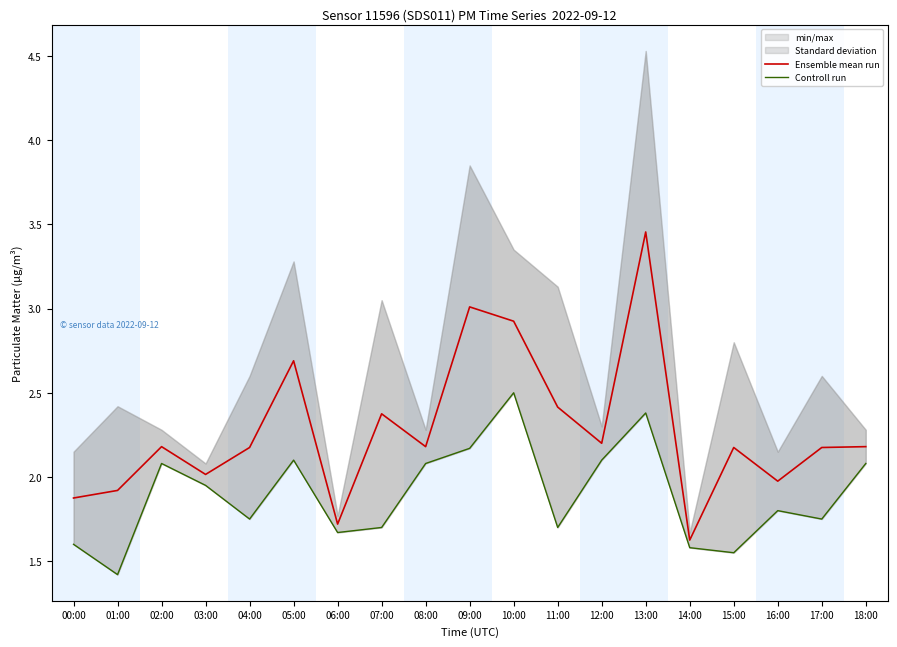

True or false: Controll run and Ensemble mean run cross at least once.

False